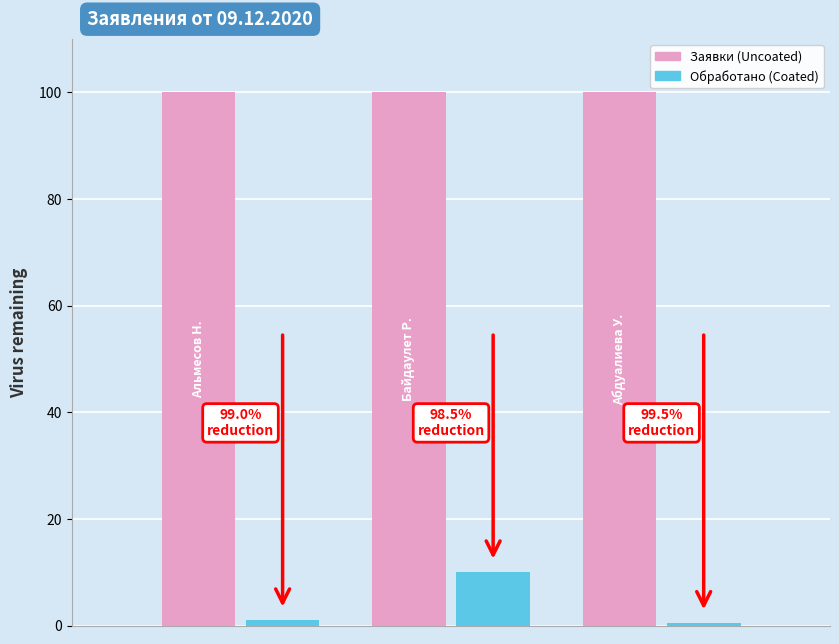

What is the minimum value shown in the chart?

0.5